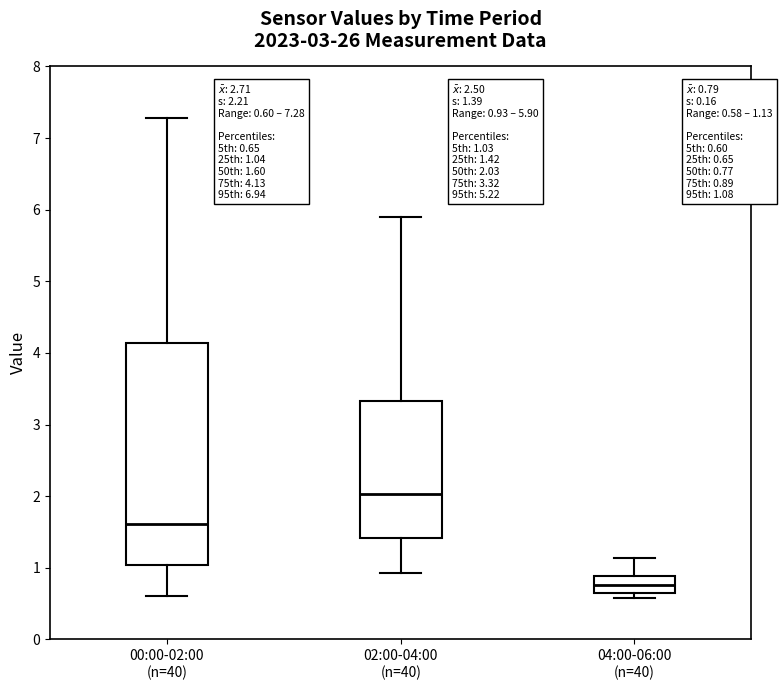

Which box is the tallest, from its lower edge to its upper edge?

00:00-02:00 (n=40)